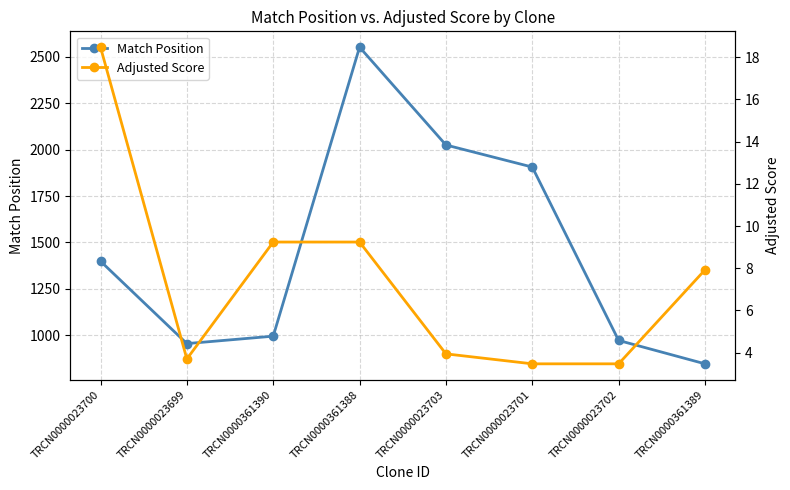

Reading left to right, extract all data points from this chart.

Match Position: 1399.0	955.0	995.0	2552.0	2025.0	1906.0	972.0	846.0
Adjusted Score: 18.5	3.7	9.2	9.2	3.9	3.5	3.5	7.9